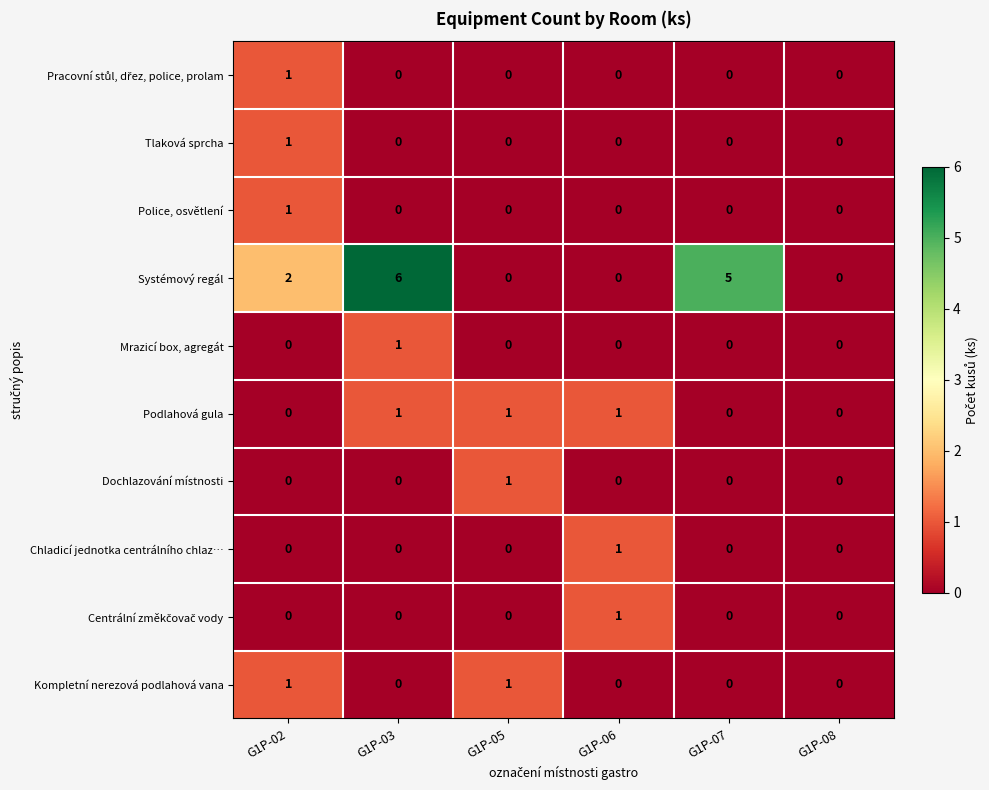

How many distinct data groups are displayed?

10